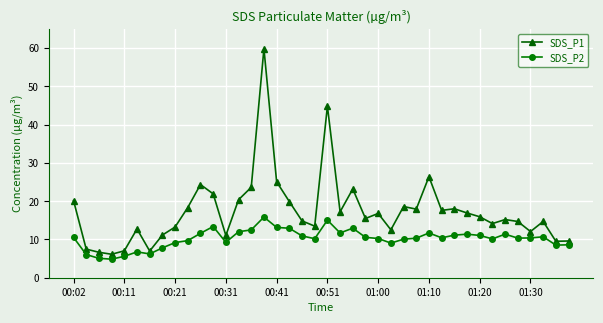

Which series has the widest spread of values?

SDS_P1